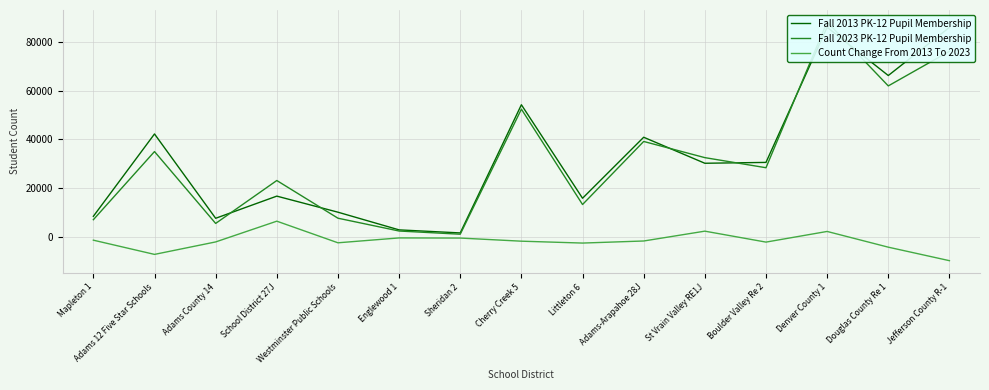

At which label does Fall 2023 PK-12 Pupil Membership reach its minimum?

Sheridan 2